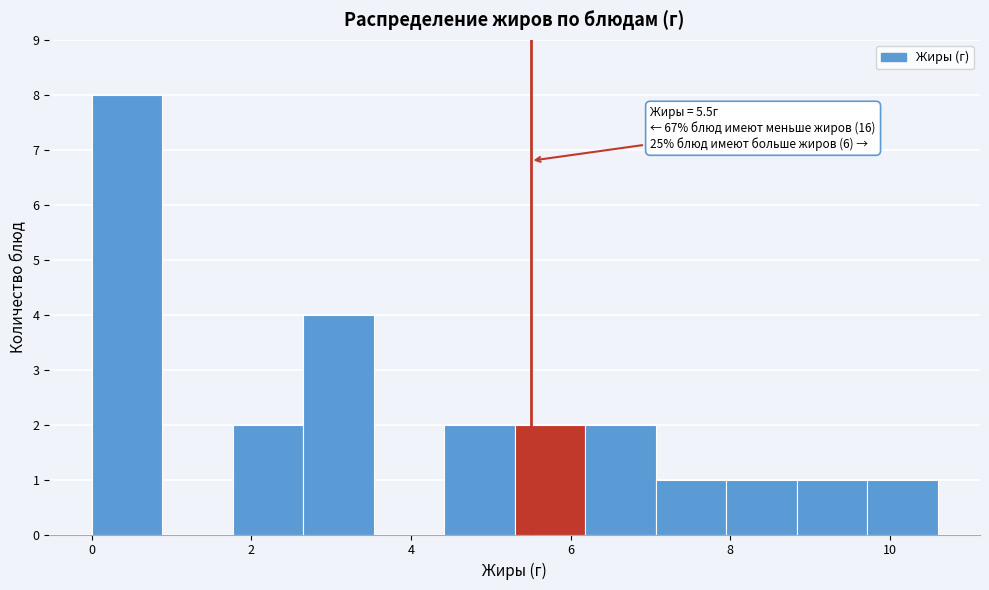

Which range on the x-axis has the tallest bar?

0.0 to 0.8